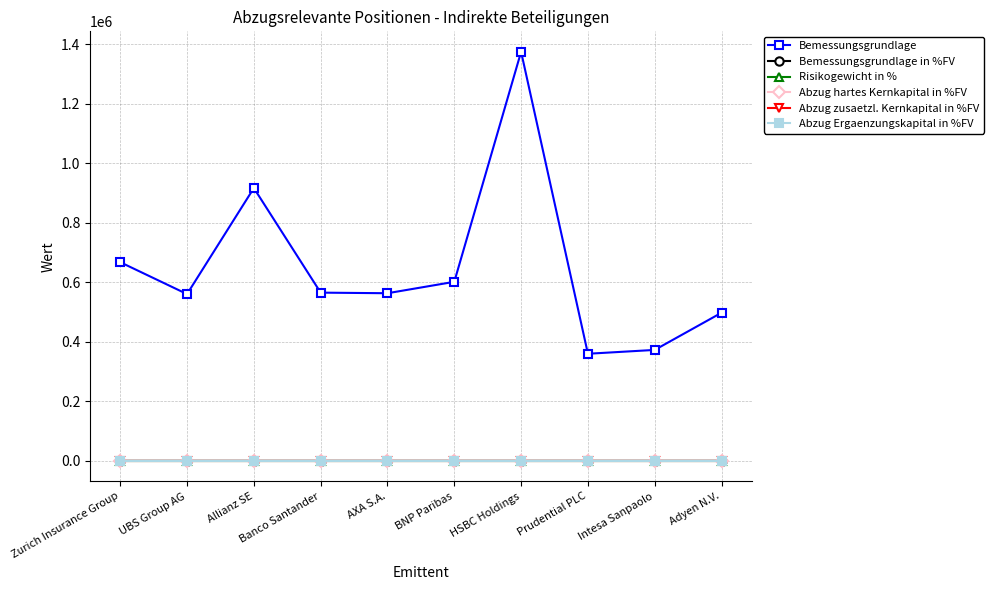

Does the chart have visible grid lines?

Yes